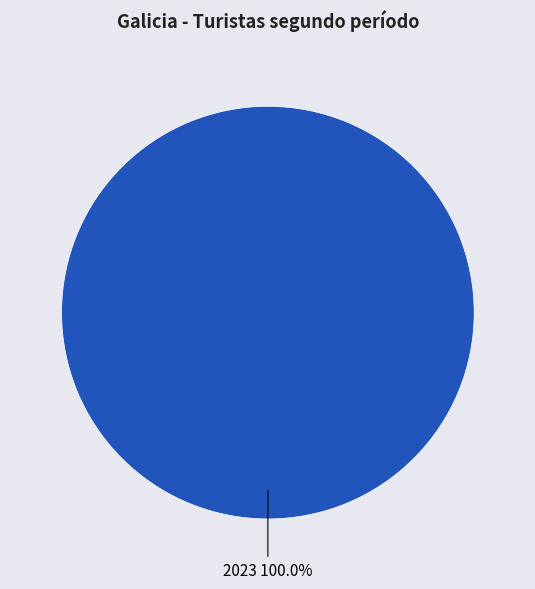

Does 2023 account for over 50% of the chart?

Yes